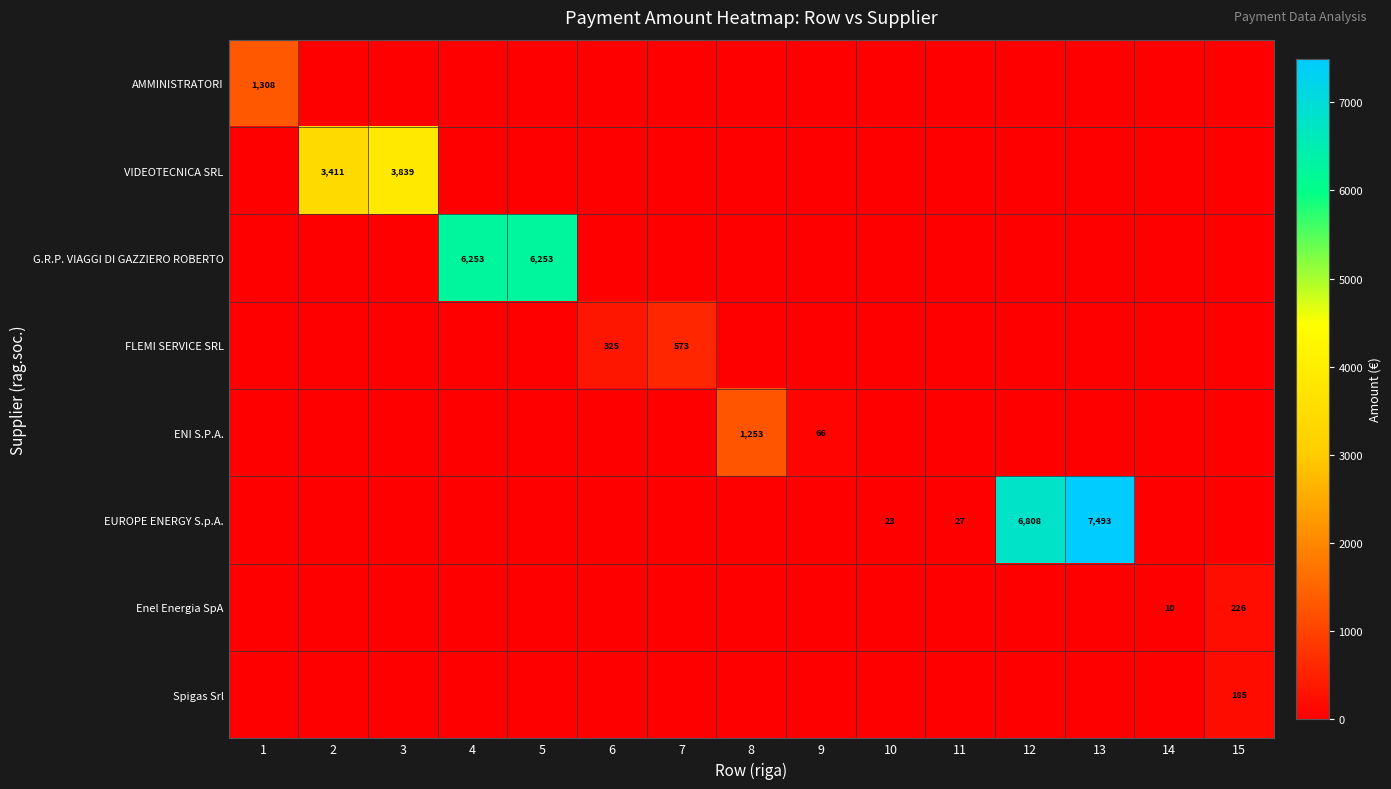

How many values in AMMINISTRATORI are above zero?

1